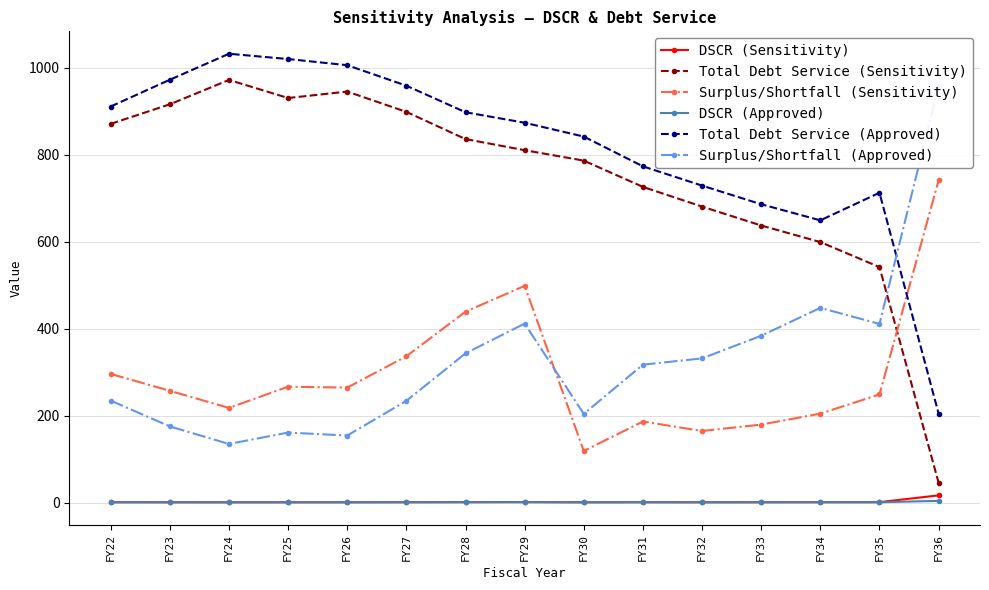

True or false: Surplus/Shortfall (Sensitivity) and DSCR (Approved) cross at least once.

False